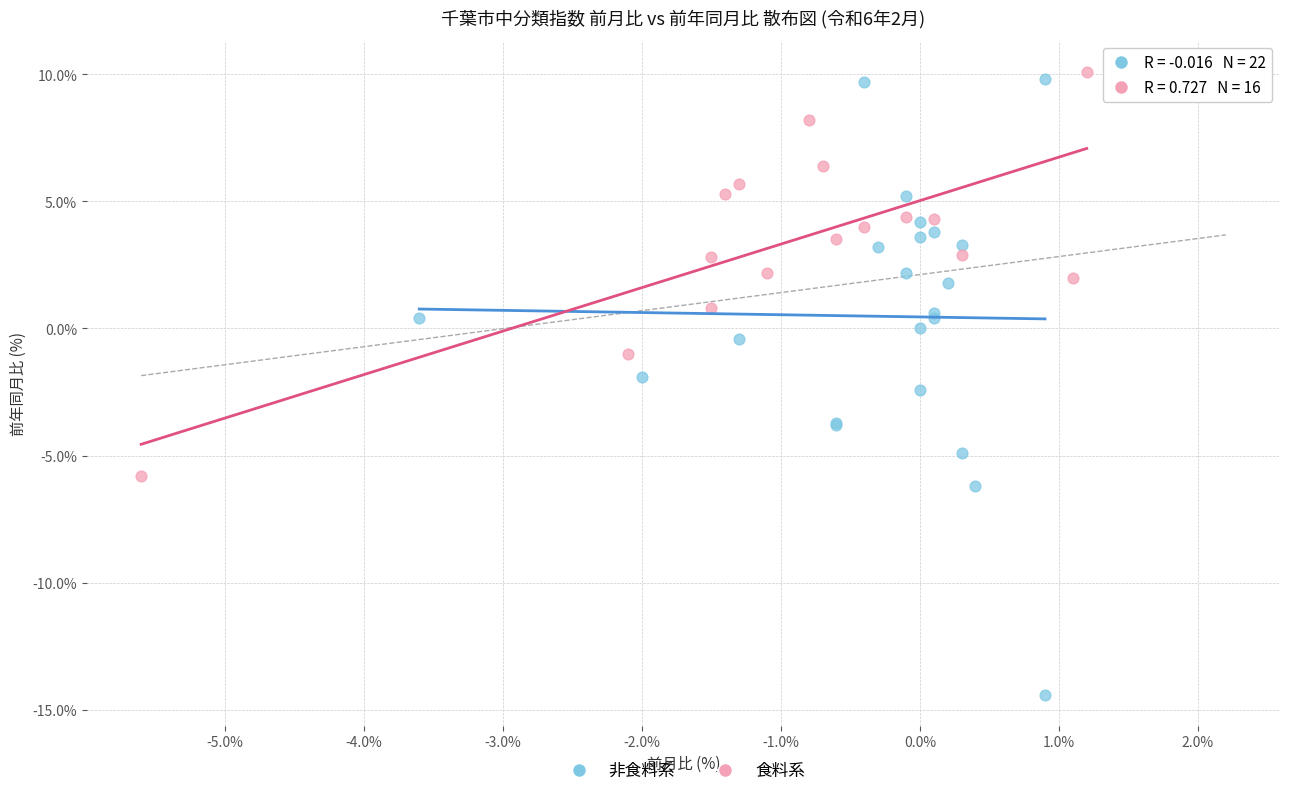

Which series reaches the minimum Y coordinate?

非食料系